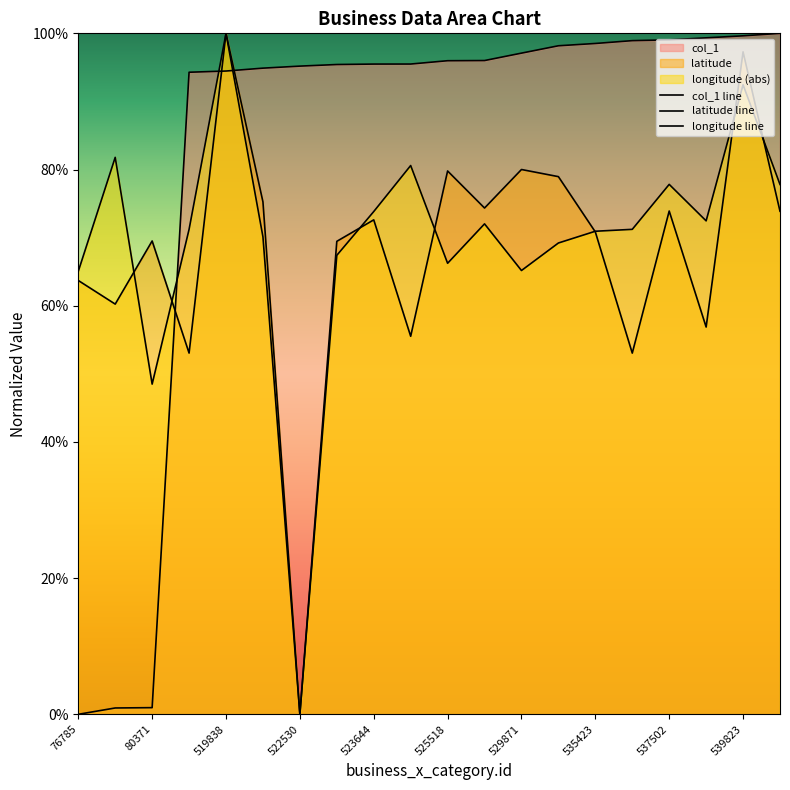

What are all the series names shown in the legend?

col_1, latitude, longitude